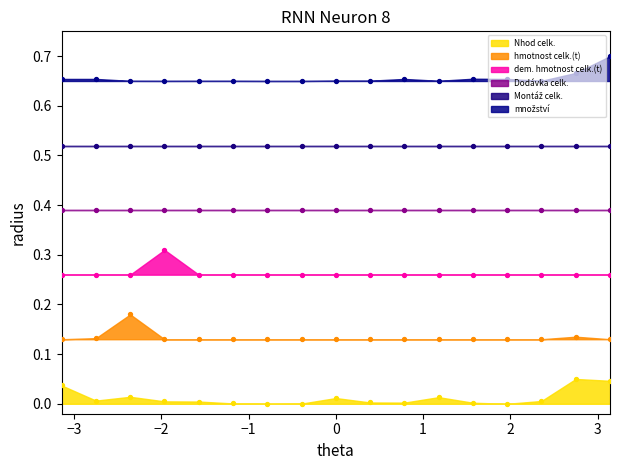

Which series reaches the maximum Y coordinate?

množství